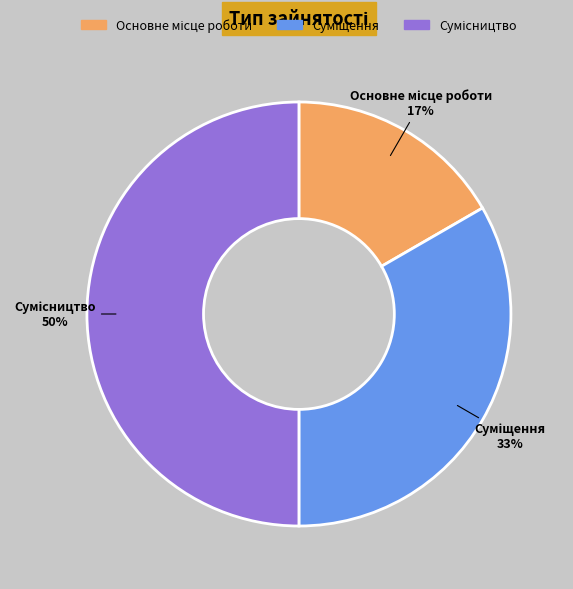

To the nearest percent, what is the average slice percentage?

33%